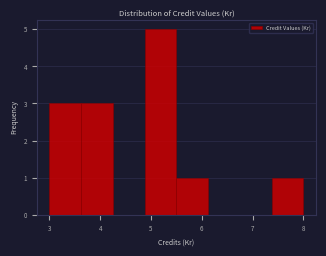

What is the height of the bar covering 7.4 to 8.0 on the x-axis? Neither the bar edges nor the heights are printed on the chart, so give them approximately, as read against the axes.

1